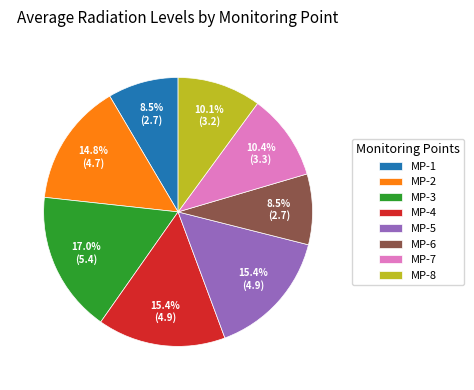

To the nearest percent, what is the difference between the MP-7 and MP-1 slice percentages?

2%